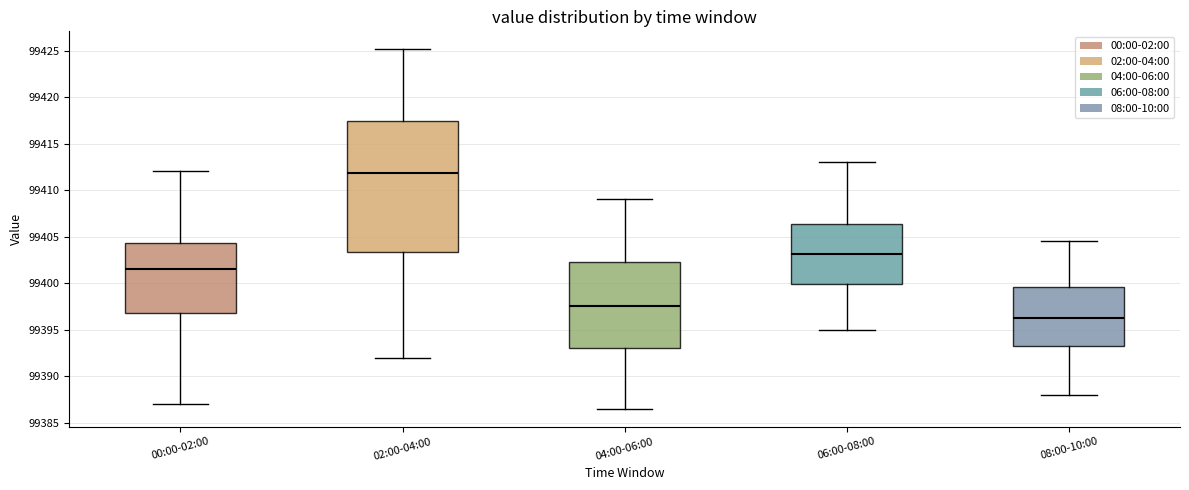

Reading left to right, read every box against the y-axis: the position of its median line, the range the box covers, and the ends of its whiskers. The values are not printed on the chart, so give them approximately, as read against the axis.

00:00-02:00: median 99401.5, box 99397.0 to 99404.5, whiskers 99387.0 to 99412.0
02:00-04:00: median 99412.0, box 99403.5 to 99417.5, whiskers 99392.0 to 99425.0
04:00-06:00: median 99397.5, box 99393.0 to 99402.5, whiskers 99386.5 to 99409.0
06:00-08:00: median 99403.0, box 99400.0 to 99406.5, whiskers 99395.0 to 99413.0
08:00-10:00: median 99396.5, box 99393.5 to 99399.5, whiskers 99388.0 to 99404.5